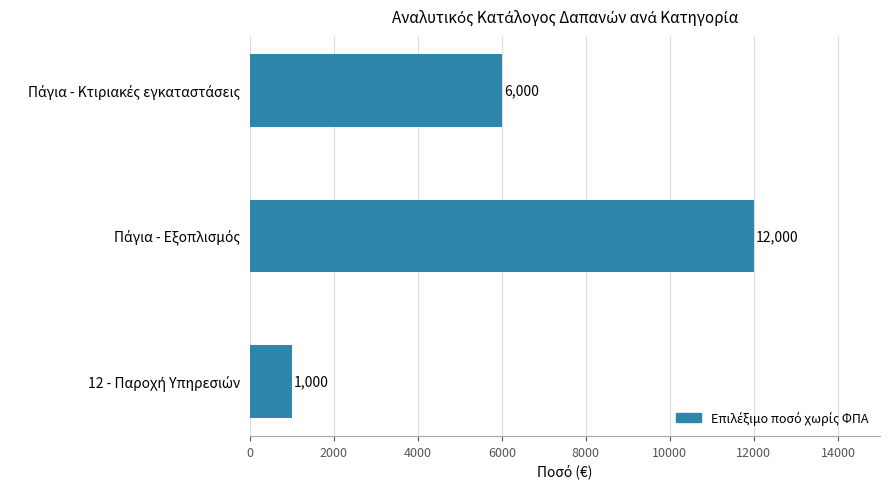

How many bars are there in total?

3